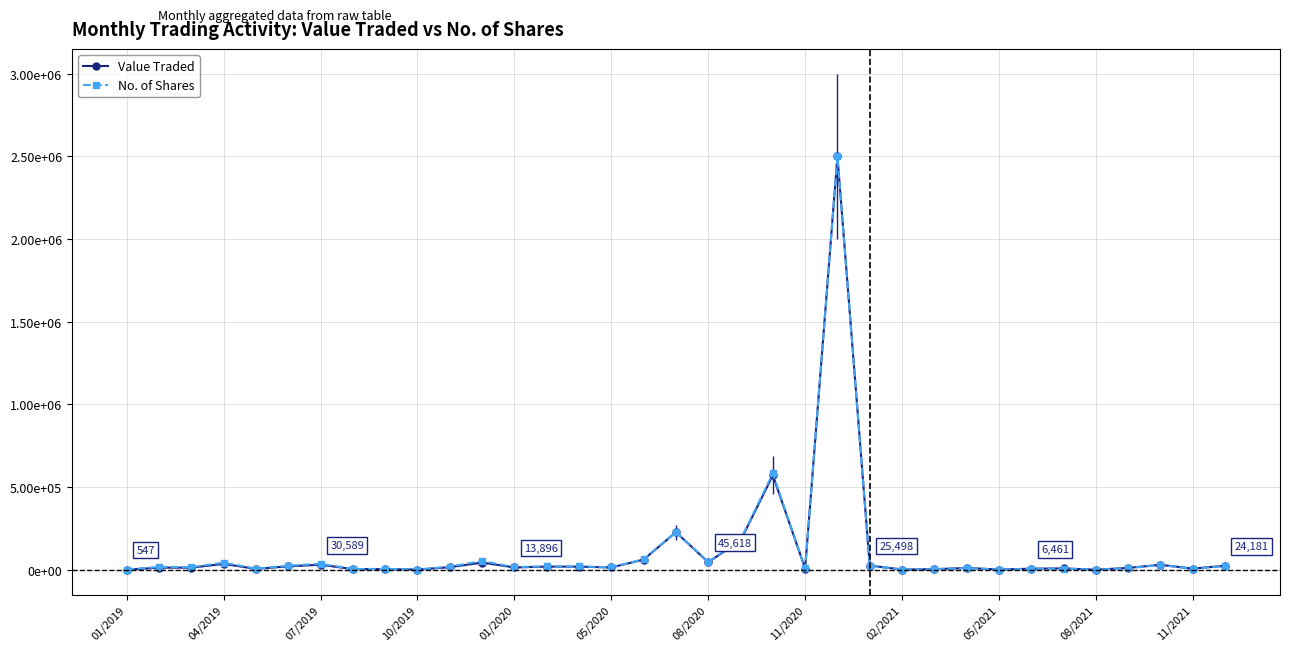

How many values in the Value Traded series are below 13892?

17